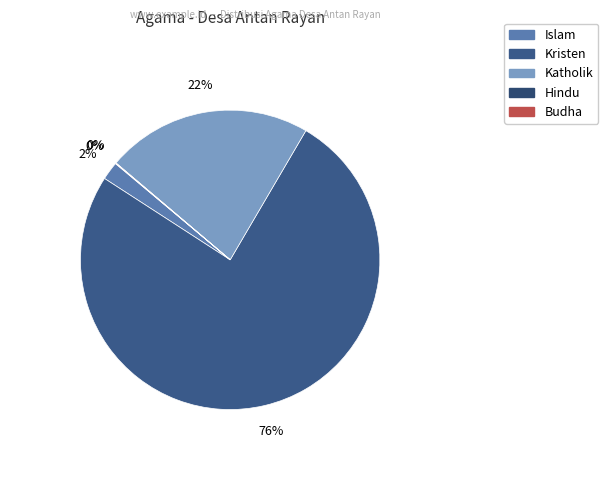

How many segments does this pie chart have?

5